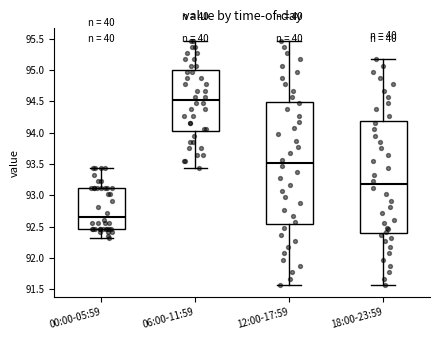

Where is the upper edge of the box for 06:00-11:59 on the y-axis? The values are not printed on the chart, so give them approximately, as read against the axis.

95.00